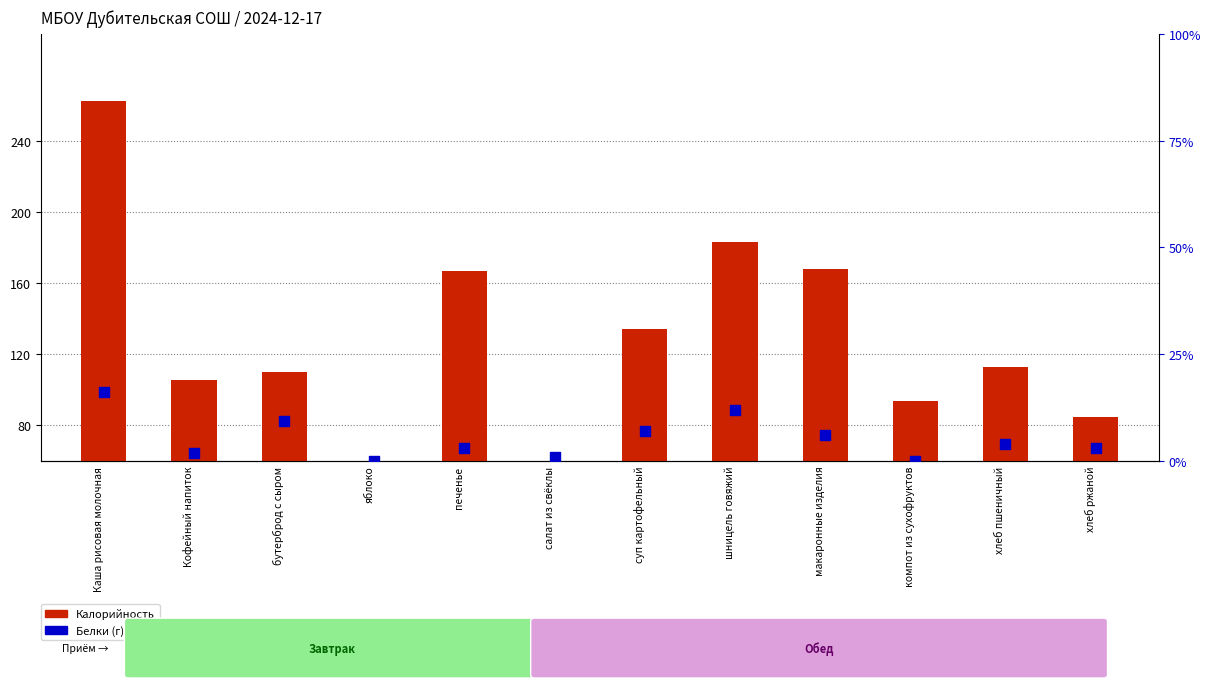

What is the total value across all series at салат из свёклы?

57.0